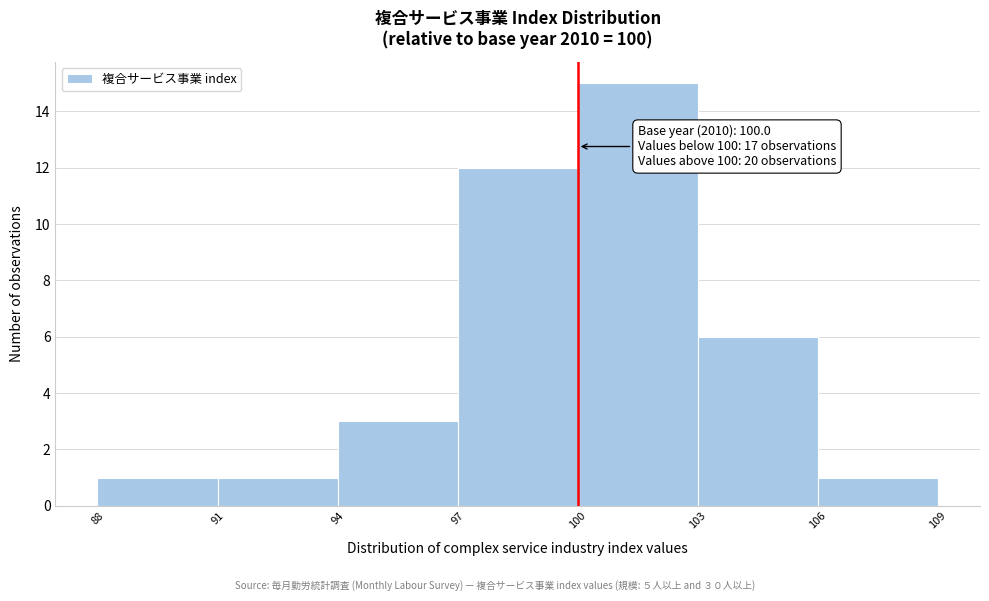

Which range on the x-axis has the tallest bar?

100 to 103